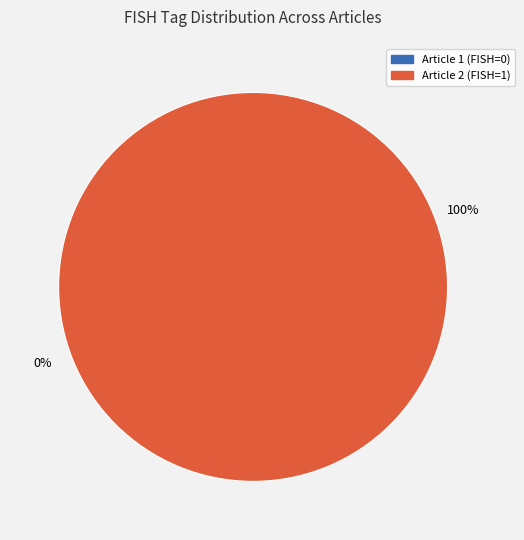

Count the number of slices in the pie.

2